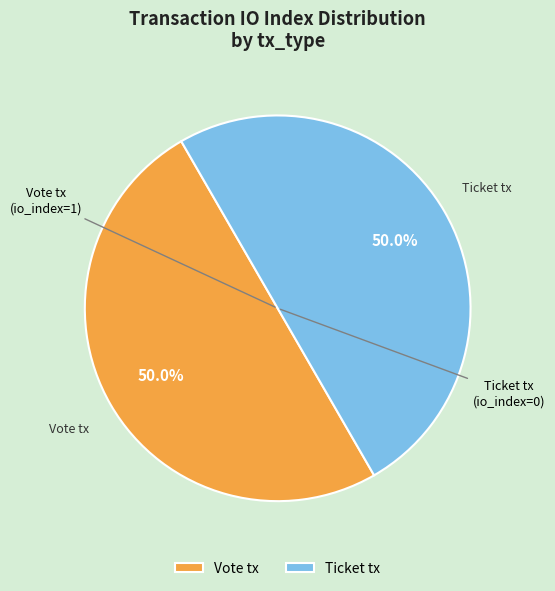

What is the ratio of the value at Vote tx to the value at Ticket tx?

1.0